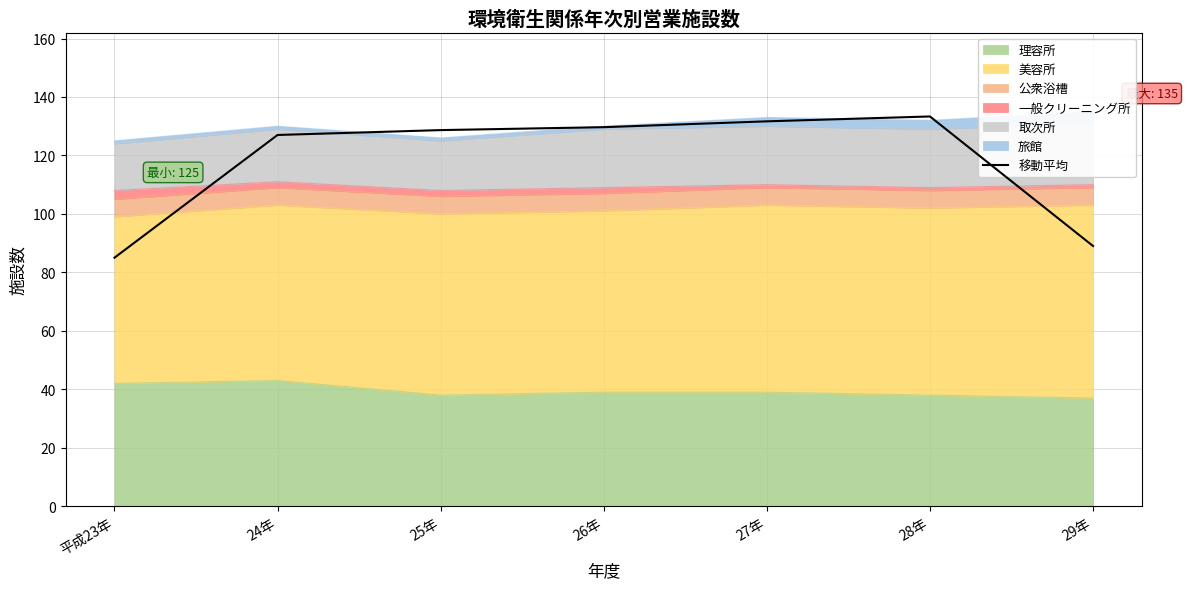

Where does the data first go above 128?

25年